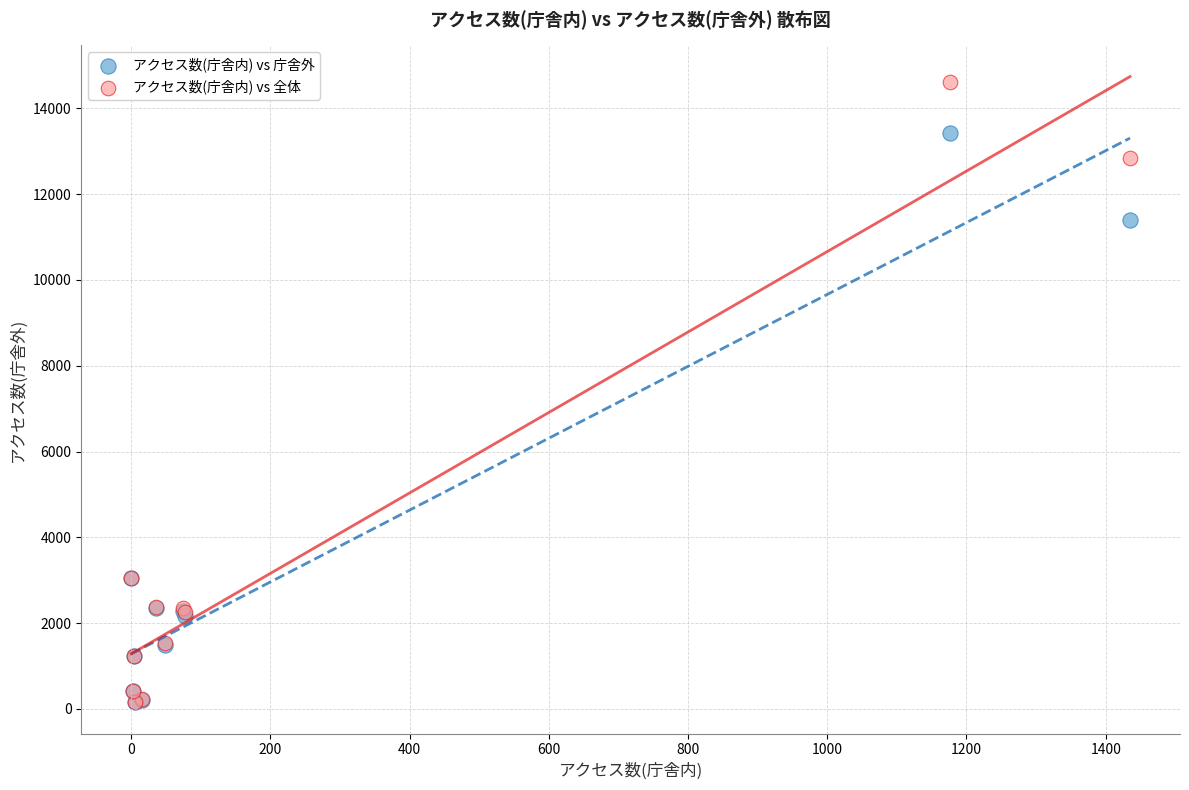

Across all series, what Y value is closest to 7382?

11404